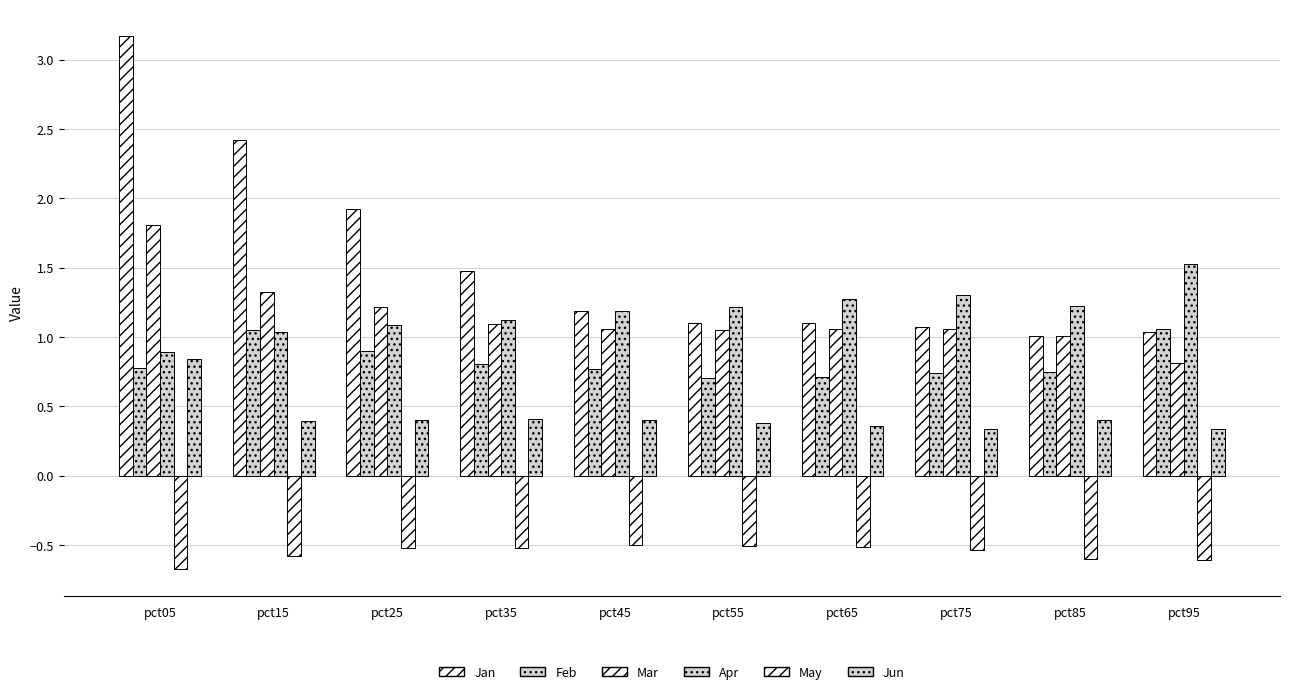

What is the total value across all series at pct35?

4.4